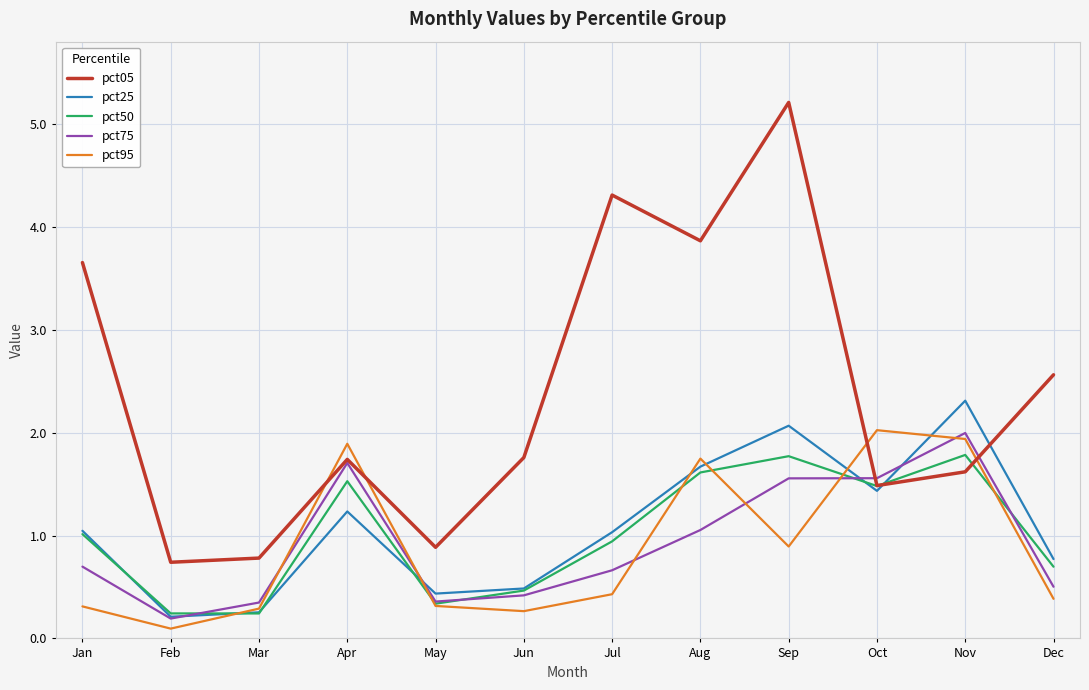

What is the difference between the second highest and second lowest values in the pct75 series?

1.4